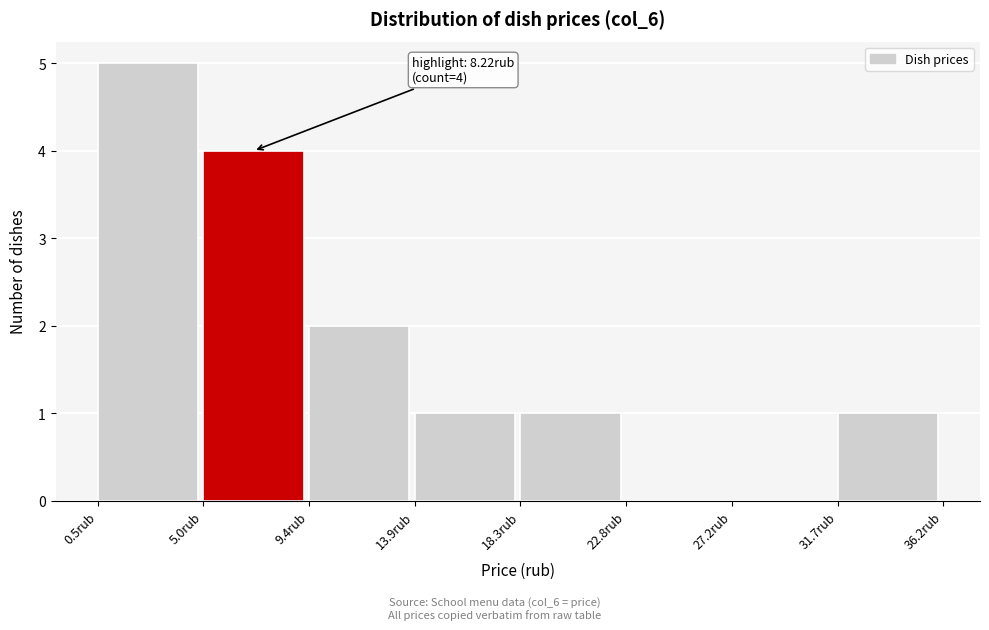

Over which range of the x-axis is the bar tallest?

0.5 to 5.0